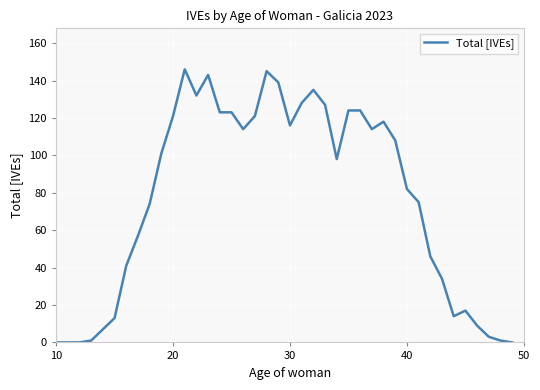

What is the greatest value displayed?

146